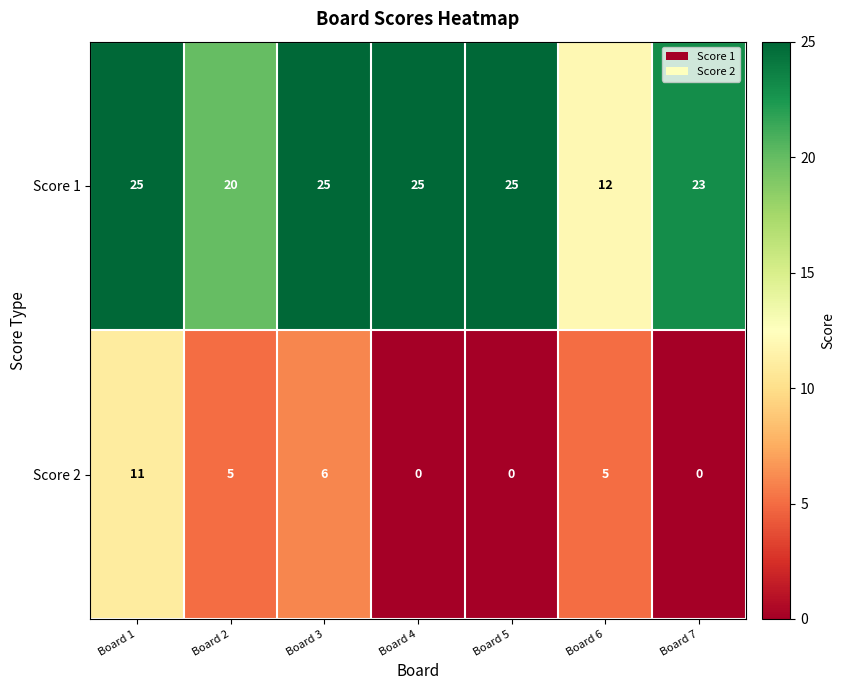

Reading left to right, transcribe all the data shown in this chart.

Score 1: Board 1=25	Board 2=20	Board 3=25	Board 4=25	Board 5=25	Board 6=12	Board 7=23
Score 2: Board 1=11	Board 2=5	Board 3=6	Board 4=0	Board 5=0	Board 6=5	Board 7=0